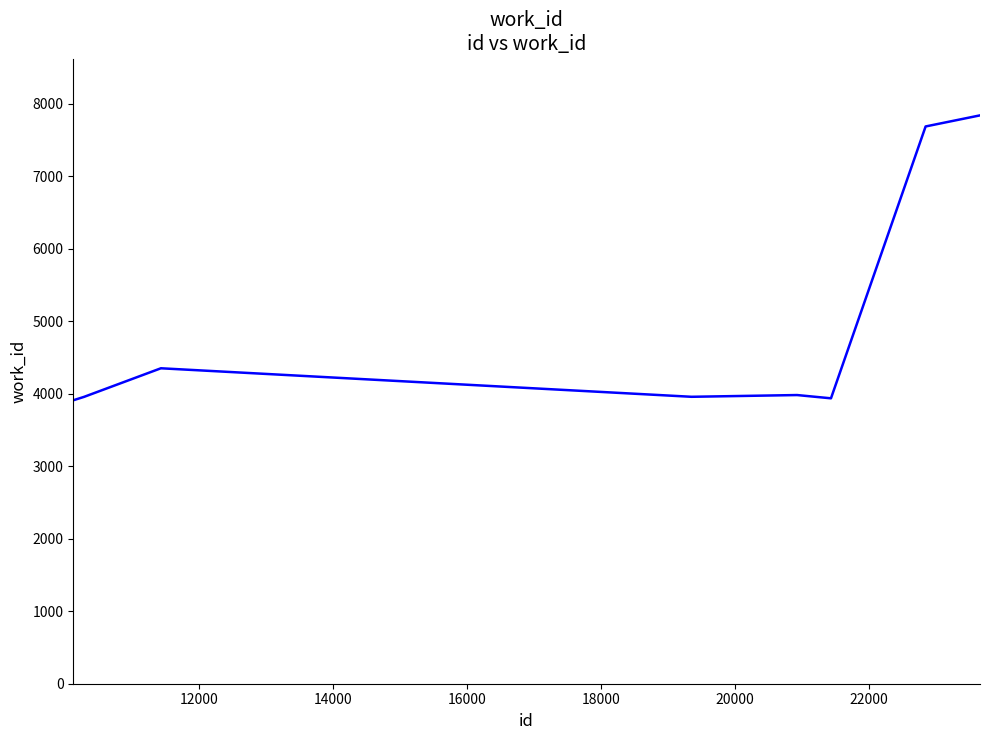

What is the average value?

4797